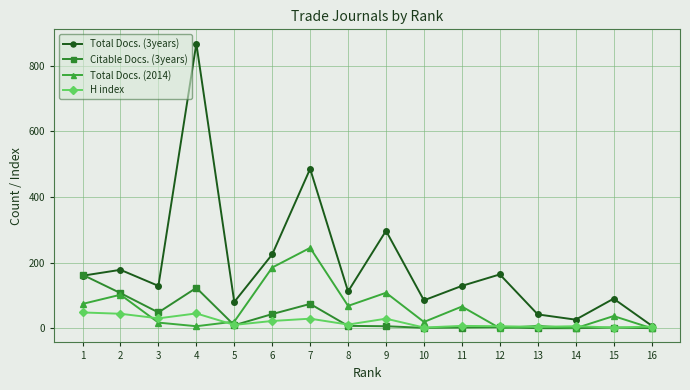

Does the chart have visible grid lines?

Yes